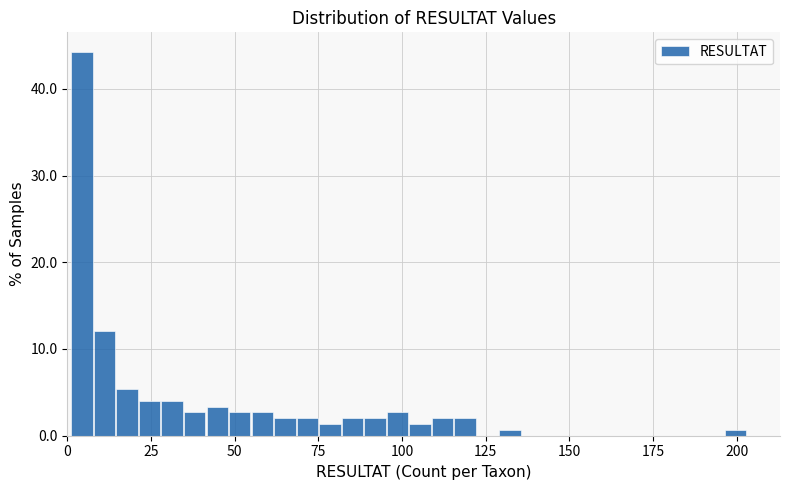

Around what value on the x-axis is the tallest bar? Give the approximate position of its centre, as read against the axis.

5